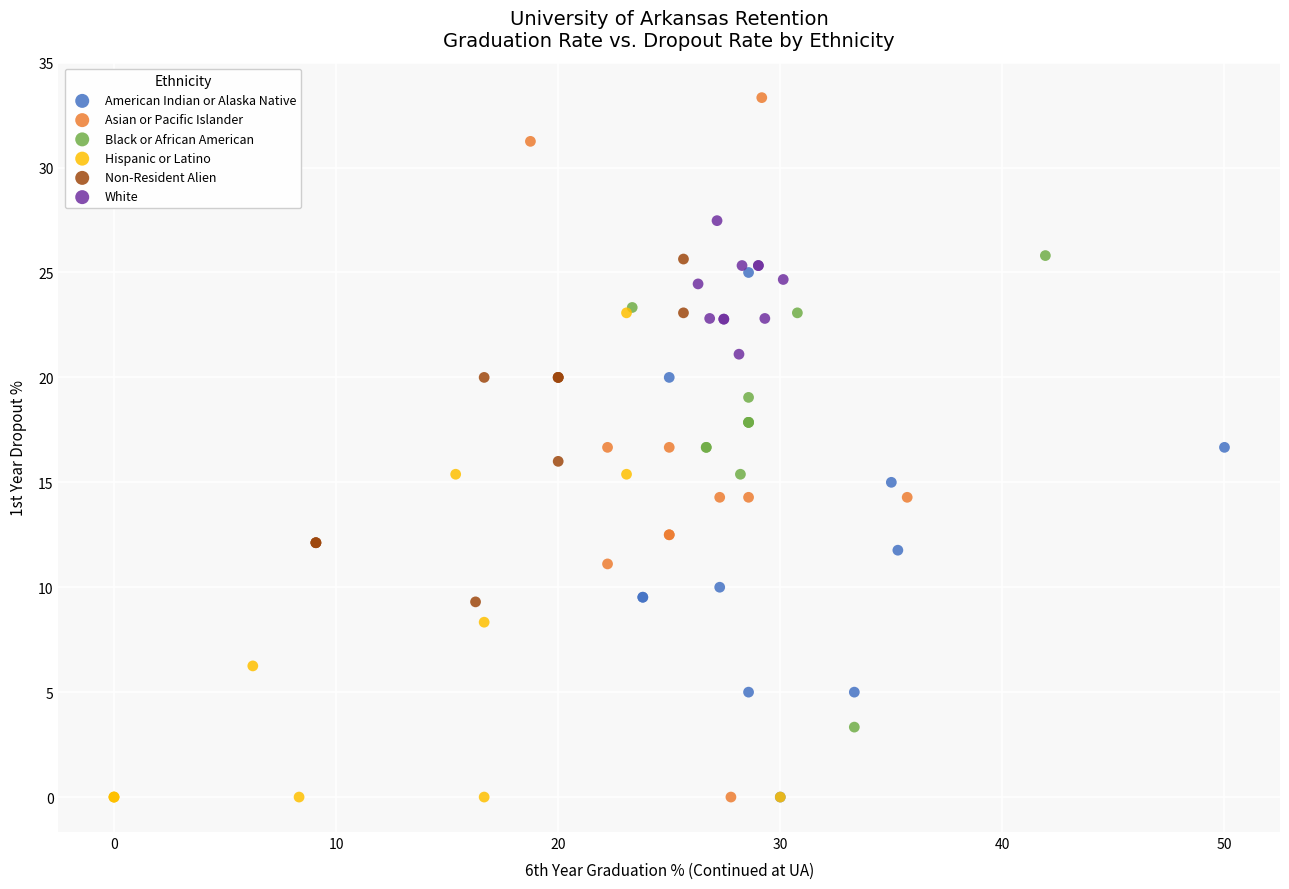

Which series contains the highest Y value?

Asian or Pacific Islander